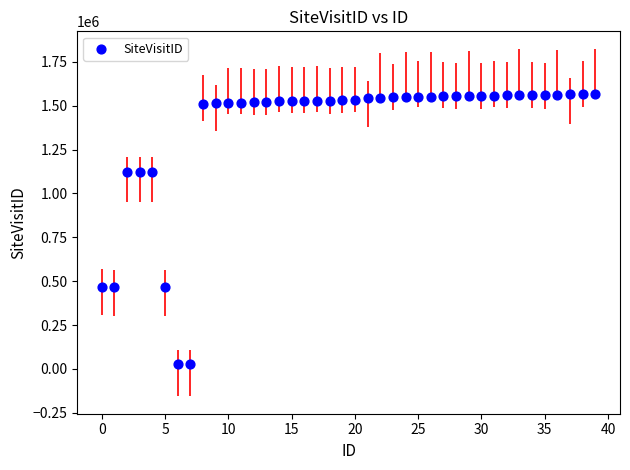

What is the range of Y values (max minus min)?

1539952